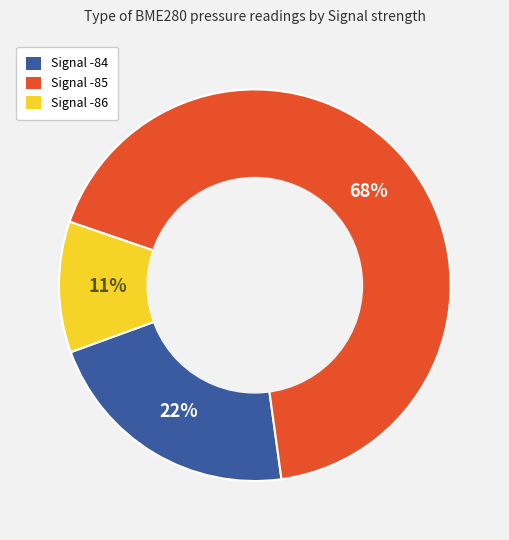

To the nearest percent, what is the average slice percentage?

33%